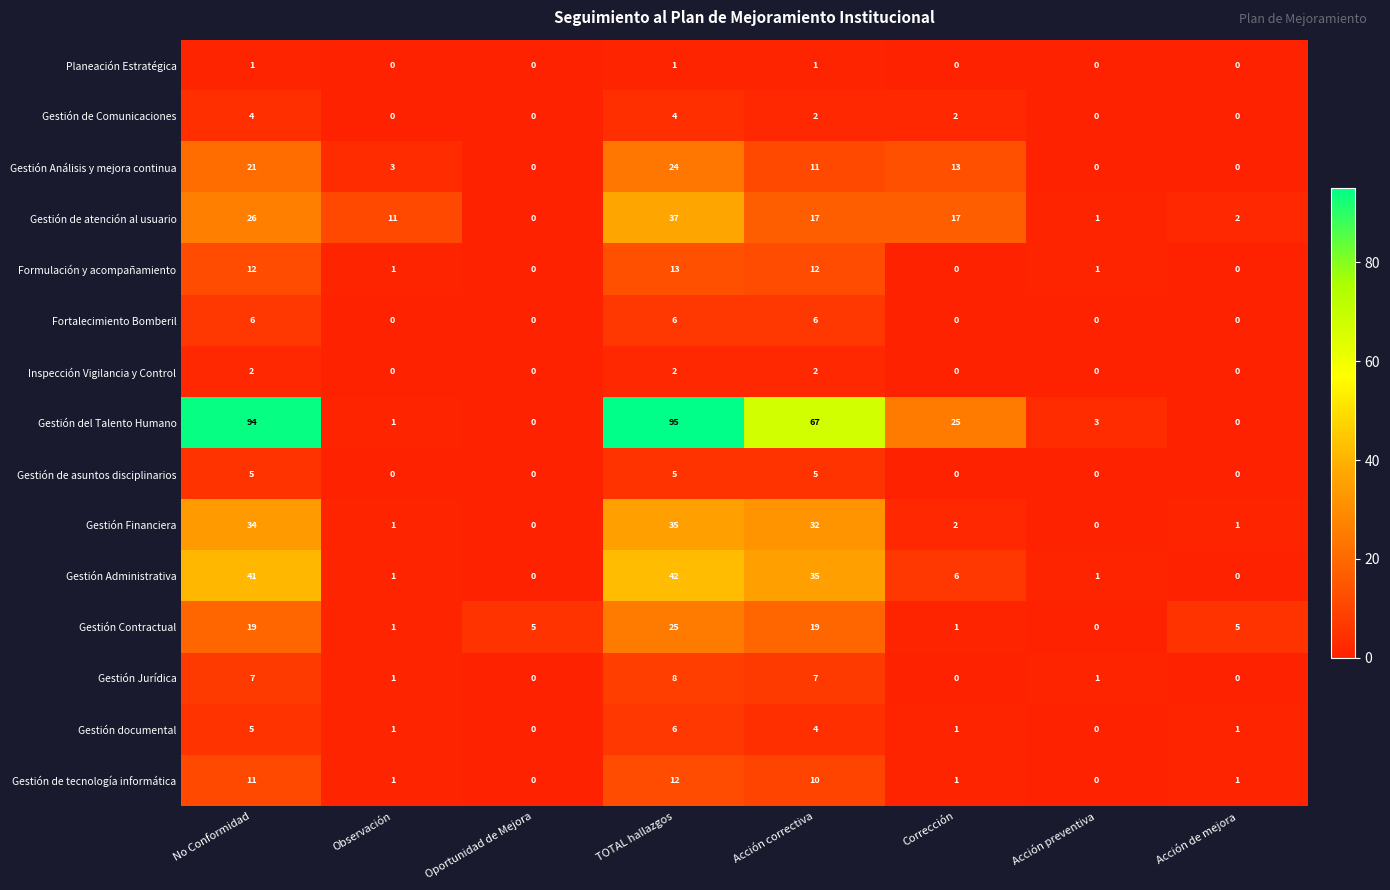

What is the difference between the second highest and minimum values in the Gestión del Talento Humano series?

94